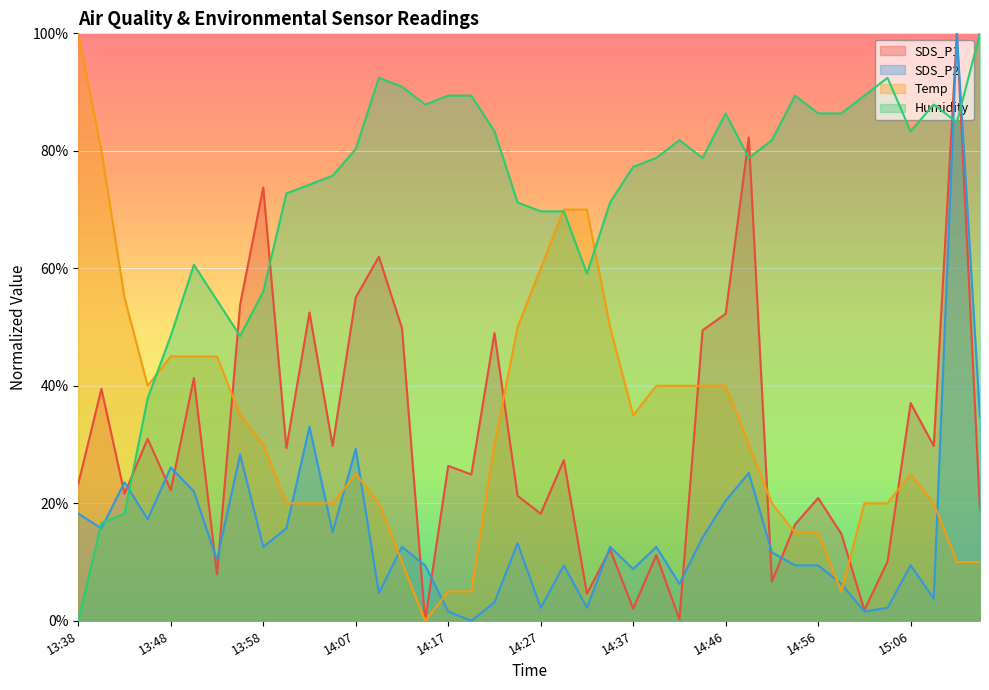

Between 14:44 and 15:08, which series saw the biggest shift?

Temp